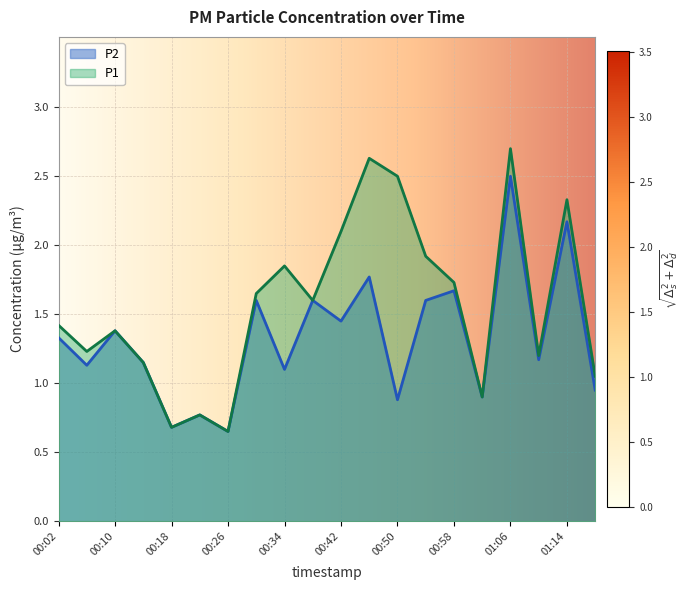

Rank the series at 01:06 from highest to lowest value.

P1, P2